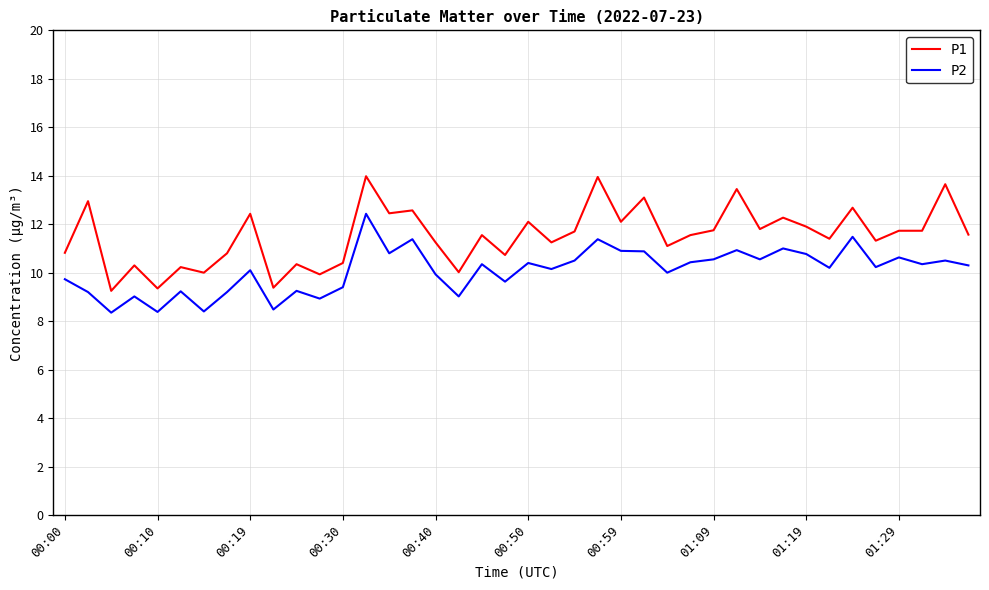

List the series in order of their overall mean, lowest first.

P2, P1